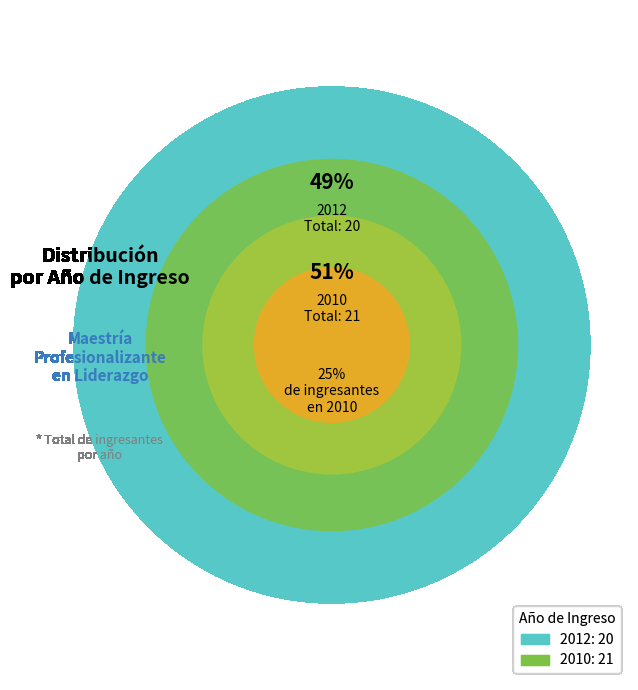

Is 2012 the majority of the pie?

No